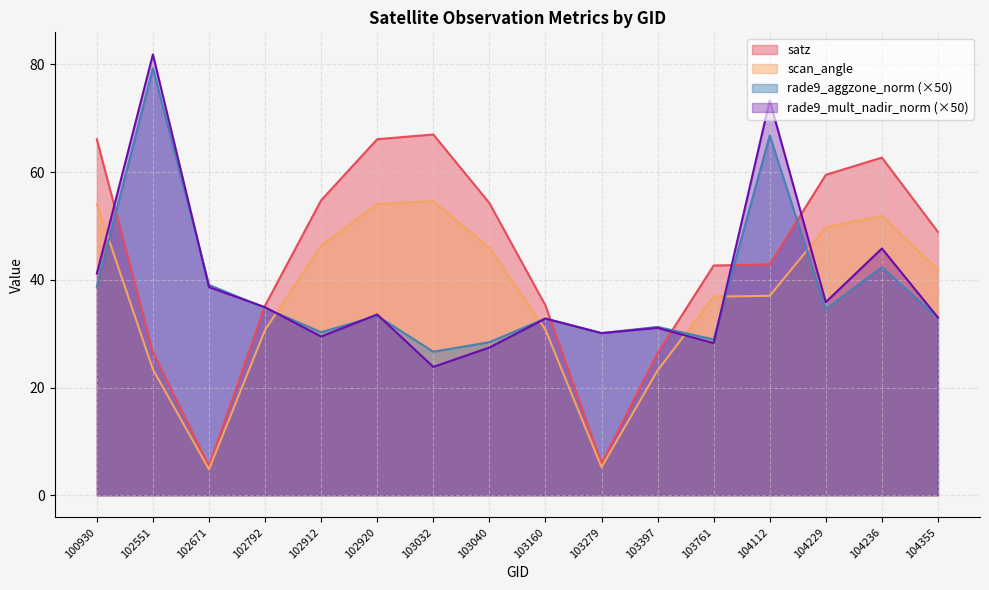

At how many categories does at least one series exceed 70?

2